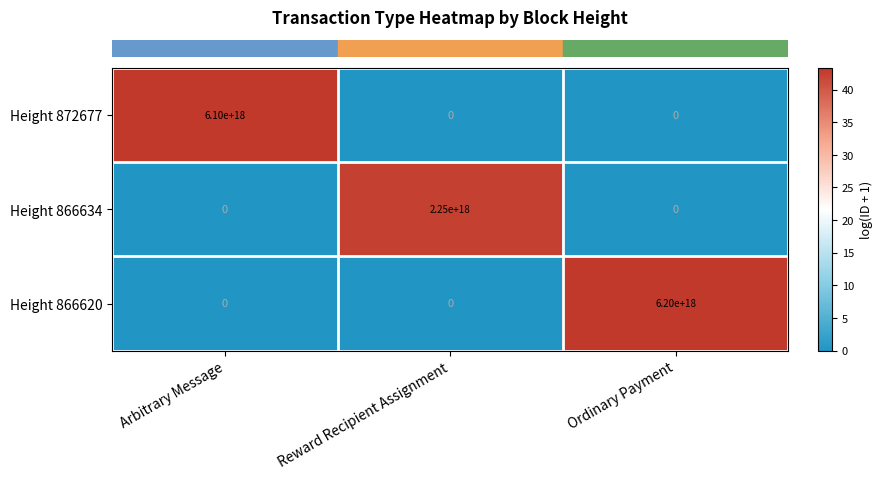

Which series has the largest range (max minus min)?

Height 866620